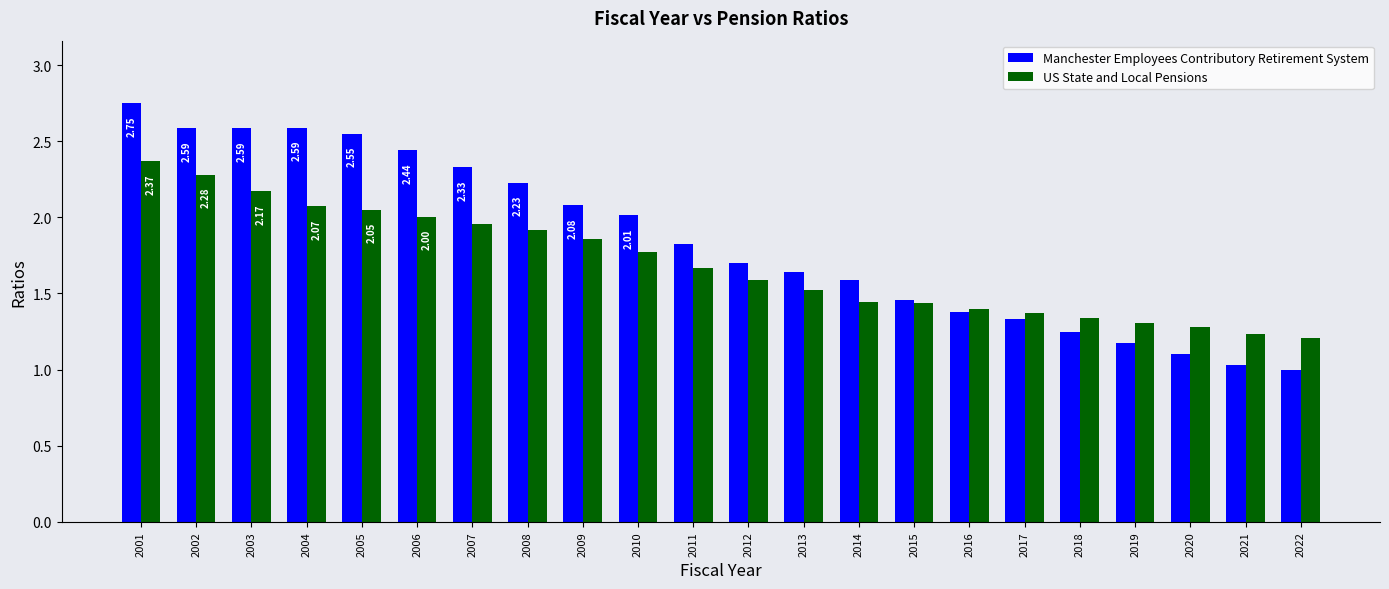

What is the total value across all series at 2005?

4.6